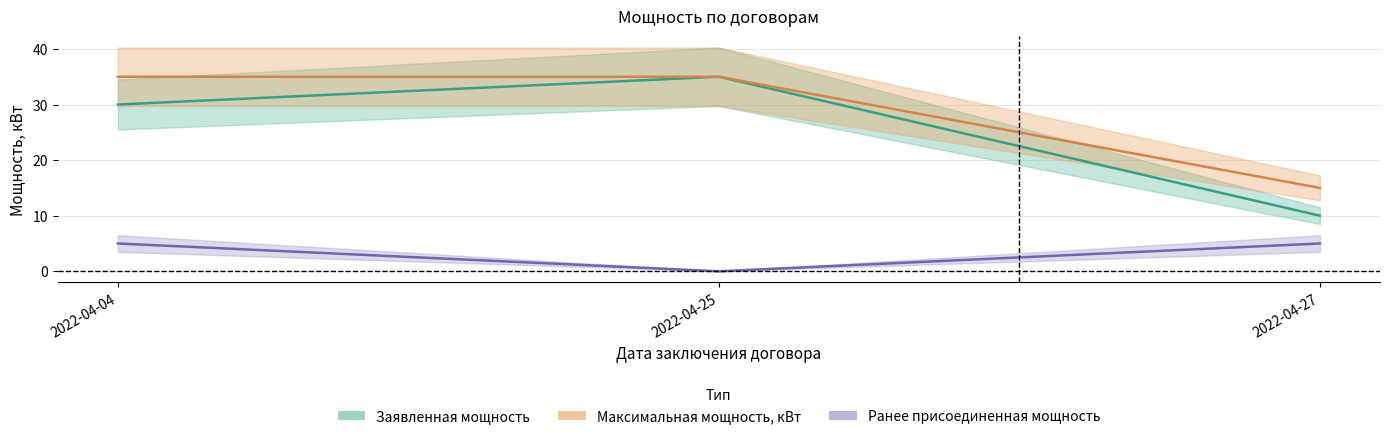

How many lines are shown in the chart?

3